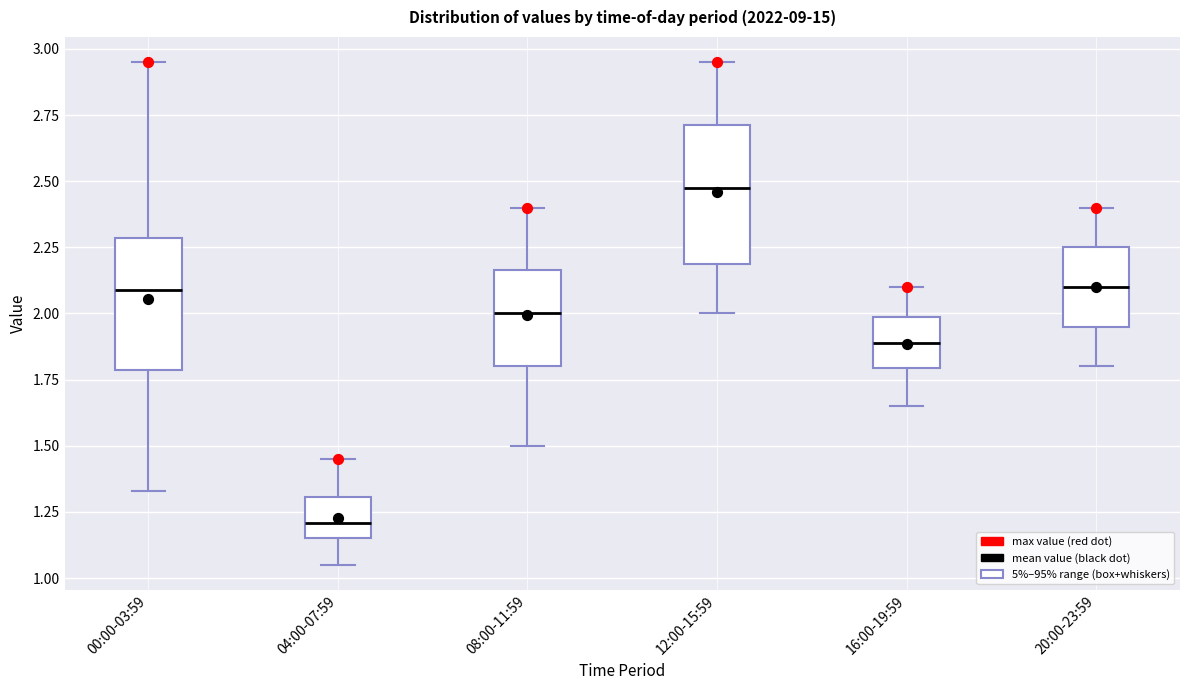

Which box has the lowest median line?

04:00-07:59